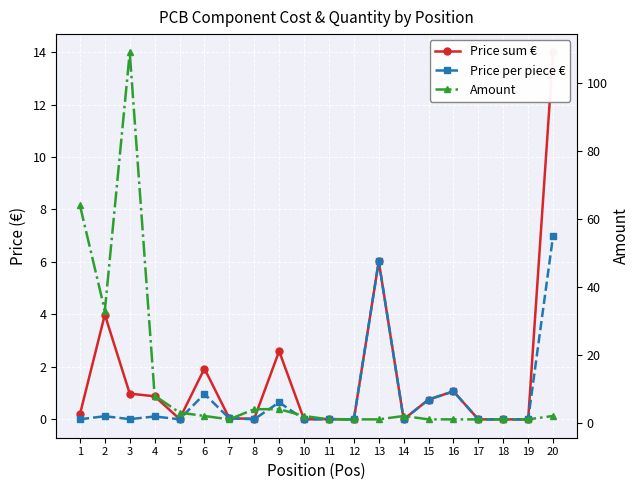

What value does the Price sum € series have at 4?

0.9